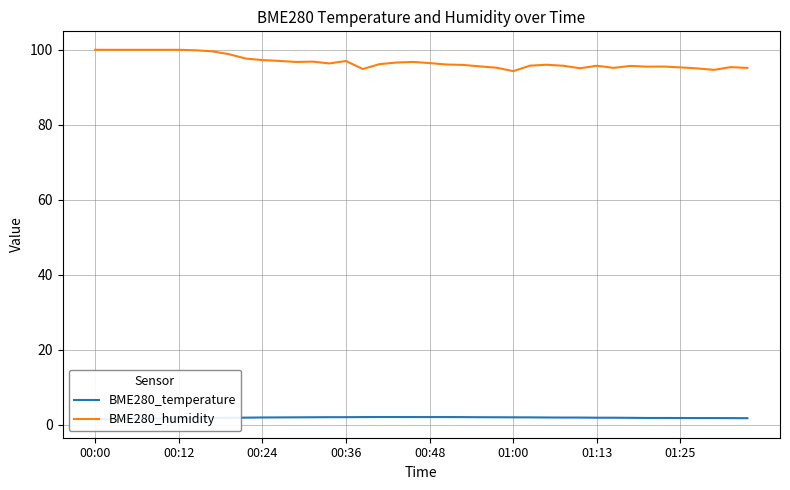

Reading right to left, list all the values displayed in this chart.

BME280_temperature: 1.7	1.8	1.8	1.8	1.8	1.8	1.8	1.8	1.9	1.9	1.9	1.9	1.9	1.9	2.0	2.0	2.0	2.0	2.0	2.0	2.0	2.0	2.0	2.0	2.0	2.0	2.0	2.0	1.9	1.9	1.9	1.8	1.8	1.7	1.7	1.6	1.6	1.6	1.5	1.4
BME280_humidity: 95.2	95.4	94.7	95.0	95.3	95.5	95.5	95.7	95.2	95.8	95.1	95.7	96.0	95.8	94.3	95.2	95.6	96.0	96.1	96.5	96.8	96.6	96.2	94.9	97.0	96.4	96.8	96.8	97.0	97.3	97.7	98.8	99.6	99.9	100.0	100.0	100.0	100.0	100.0	100.0